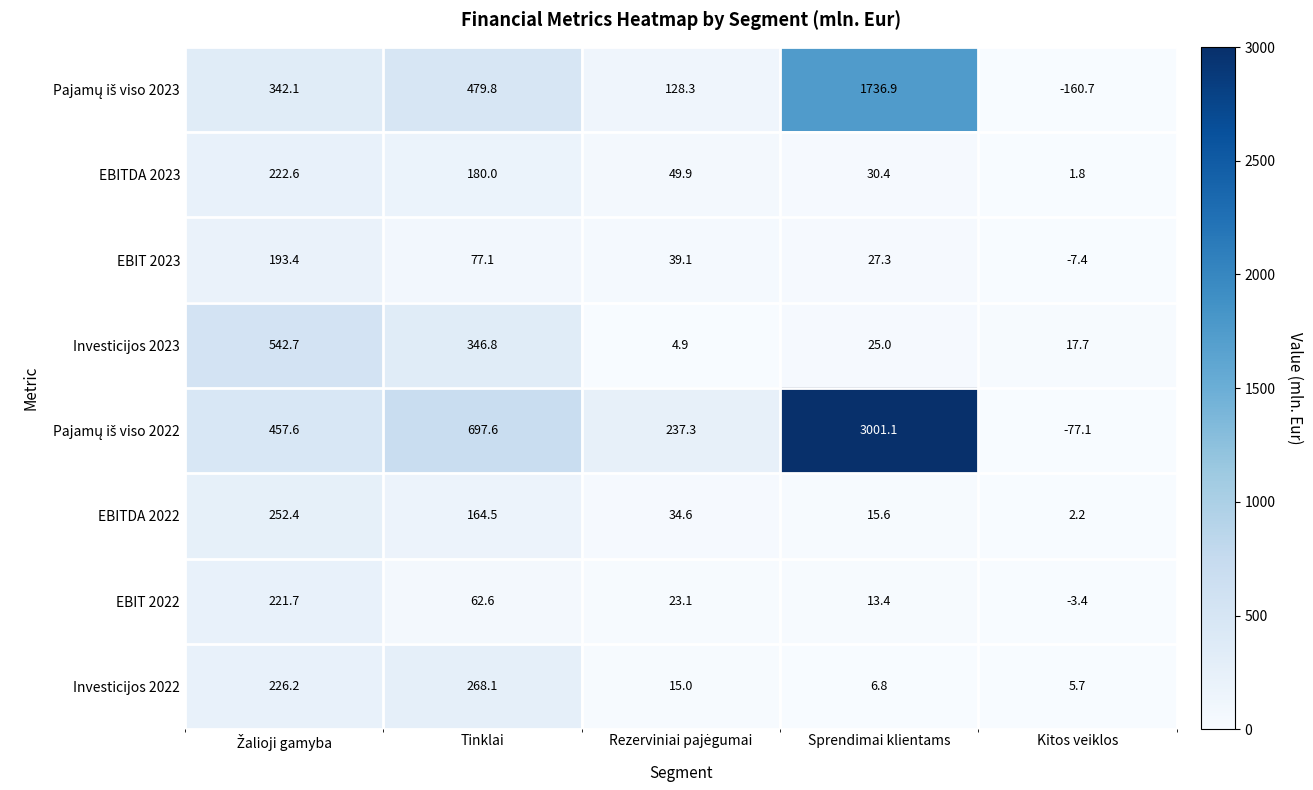

What is the spread (max minus min) of values at Sprendimai klientams?

2994.3